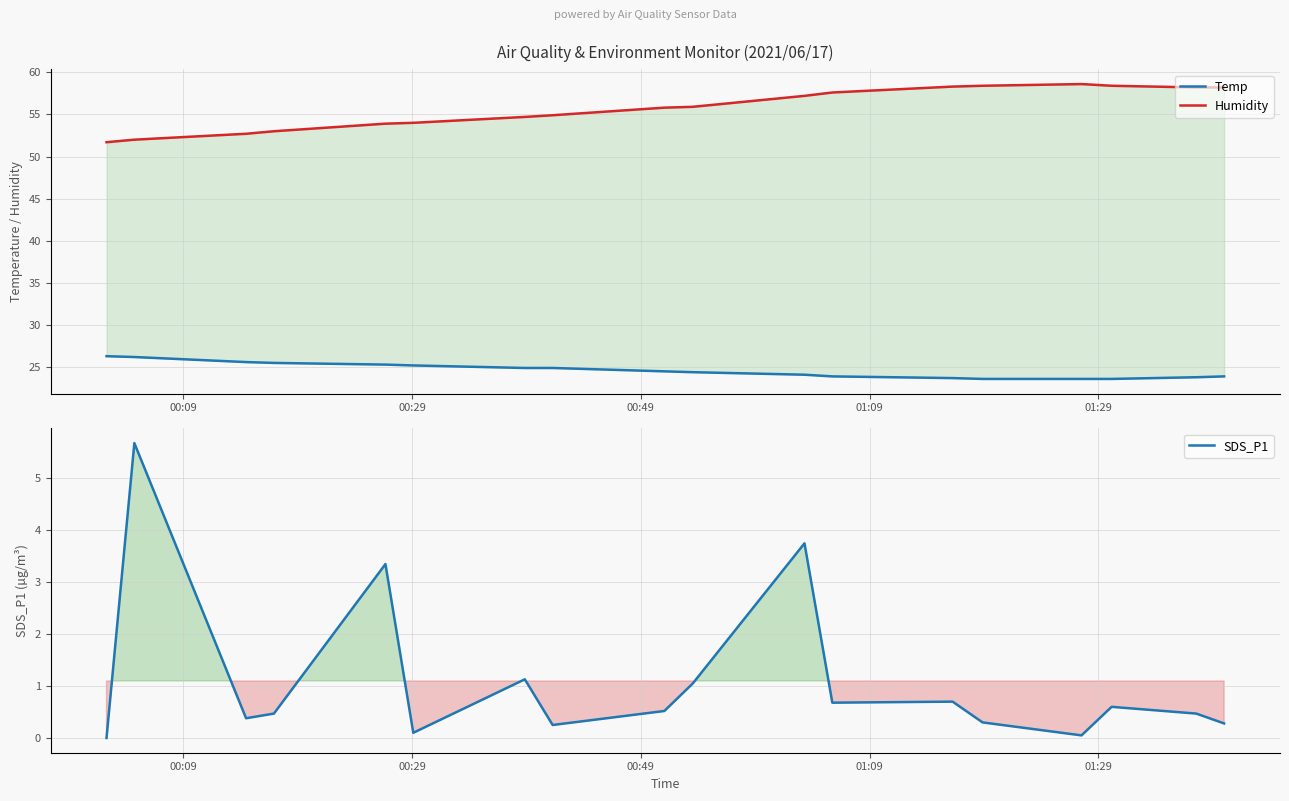

At how many categories does at least one series exceed 38?

18